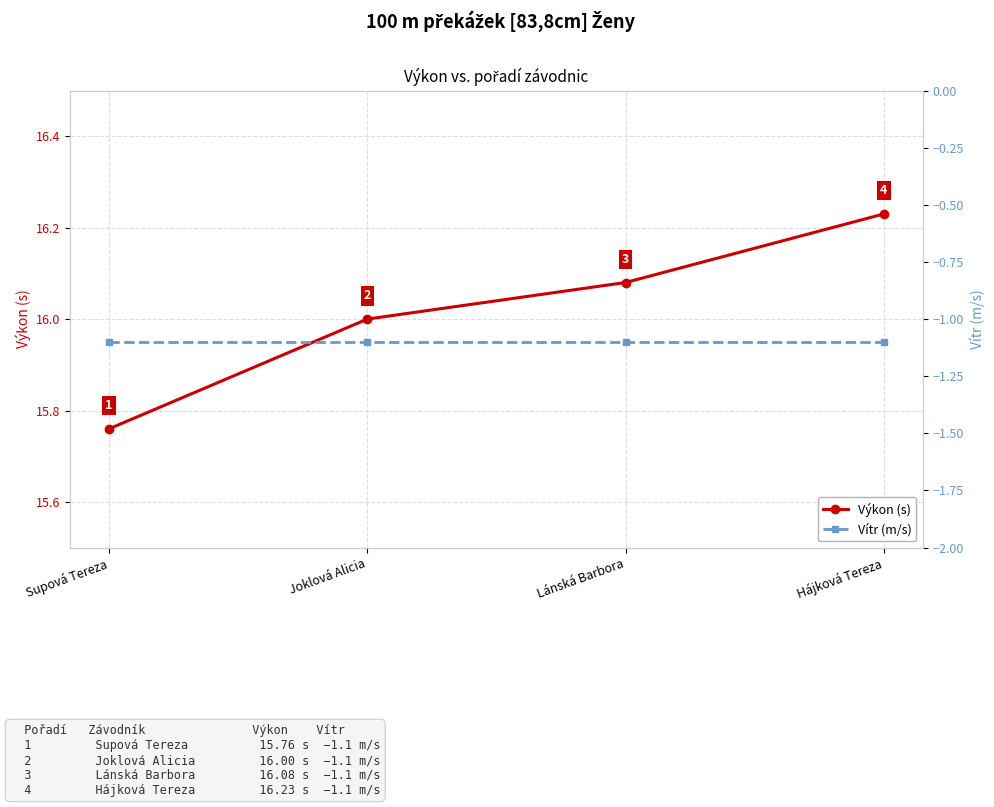

At which label does Výkon (s) reach its minimum?

Supová Tereza